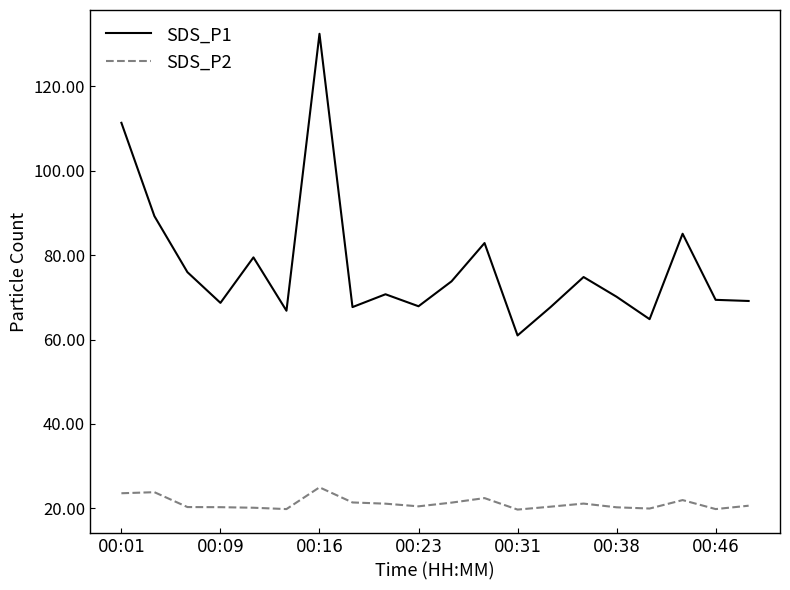

What is the sum of all SDS_P2 values?

424.0